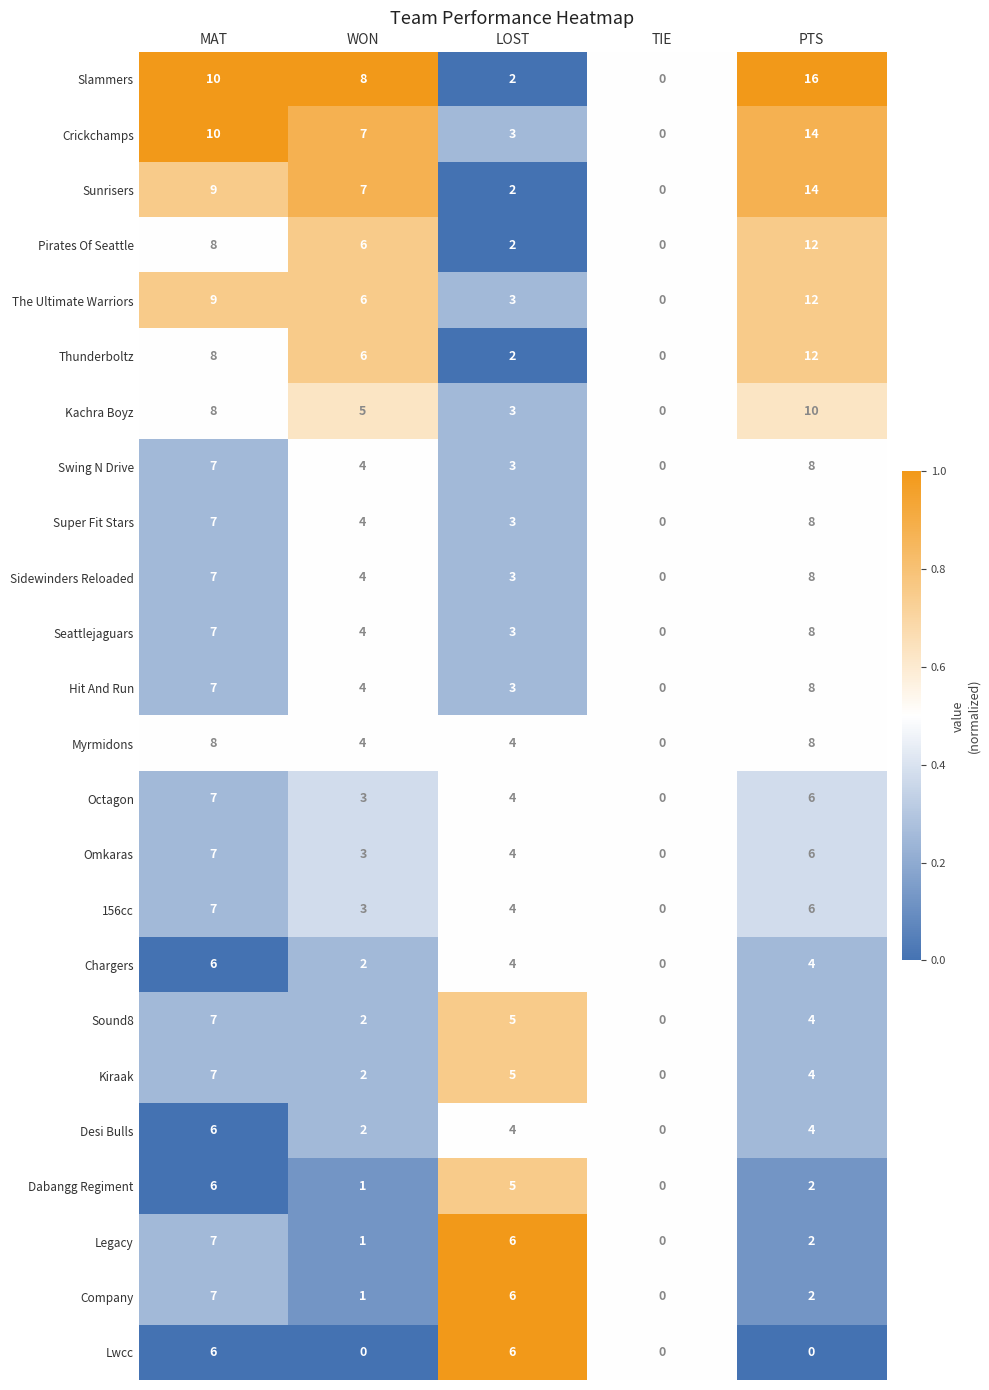

The Seattlejaguars series shows 3 at LOST. True or false?

True